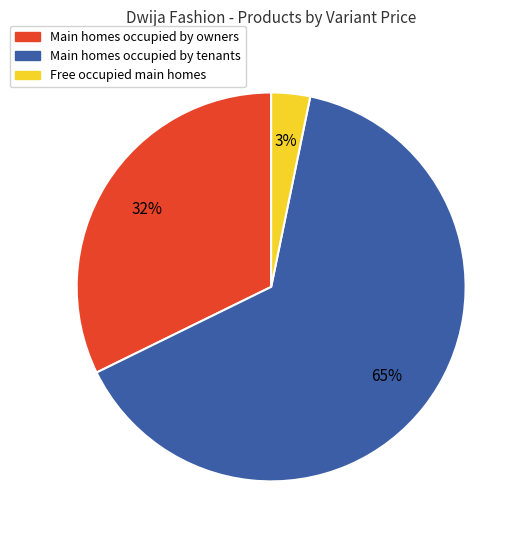

To the nearest percent, what percentage of the pie is Main homes occupied by owners?

32%